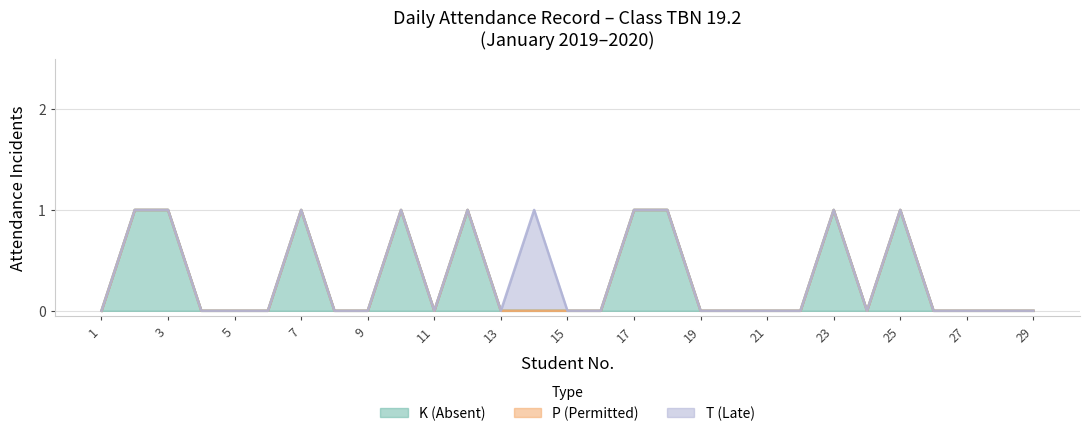

Which series has the widest spread of values?

K (Absent)